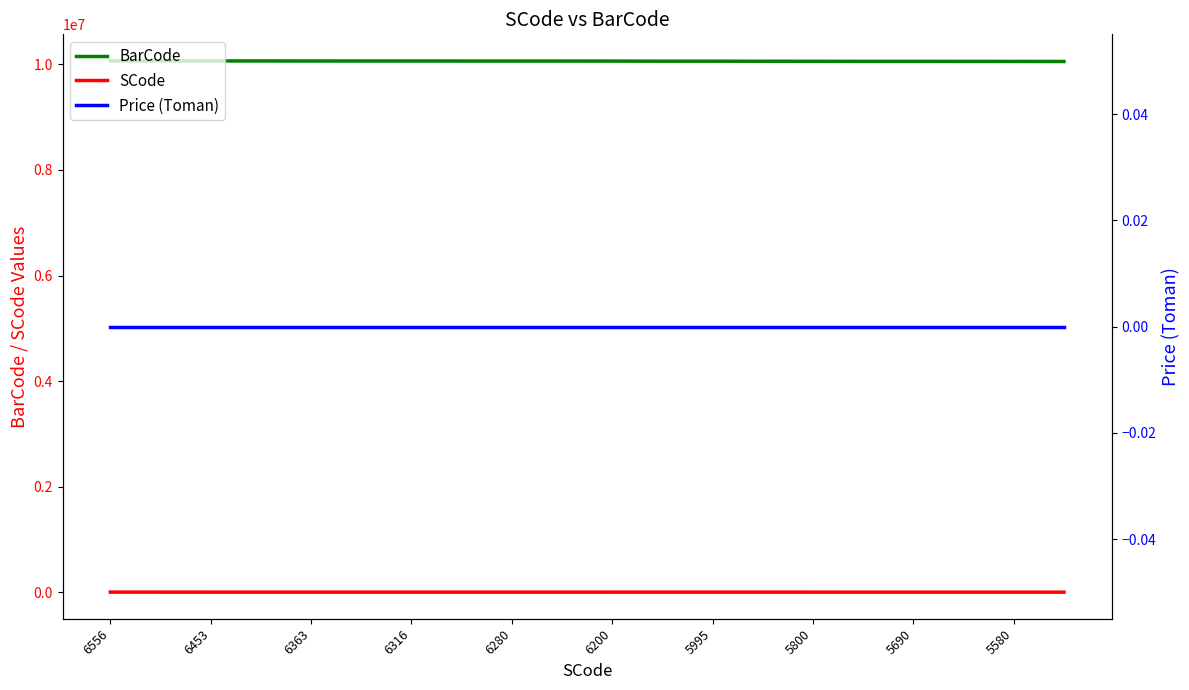

At which category does the chart reach its minimum across all series?

6556